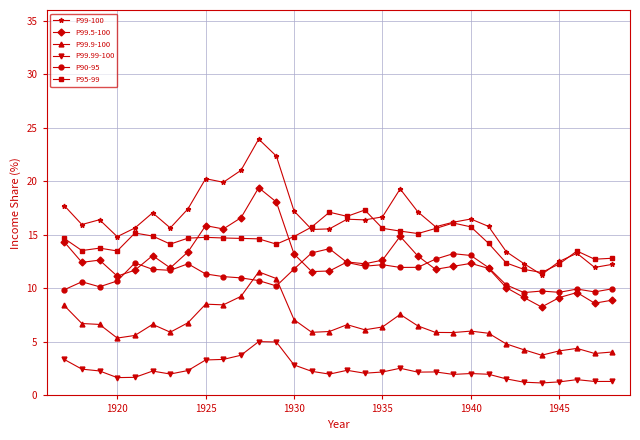

Which series has the largest range (max minus min)?

P99-100